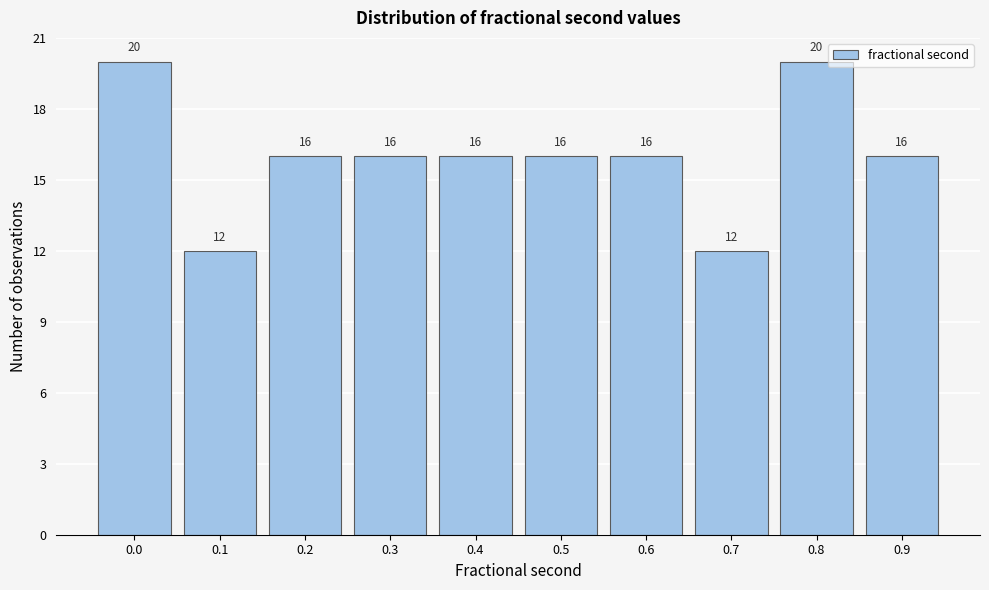

Reading left to right, transcribe all the data shown in this chart.

0.0=20	0.1=12	0.2=16	0.3=16	0.4=16	0.5=16	0.6=16	0.7=12	0.8=20	0.9=16